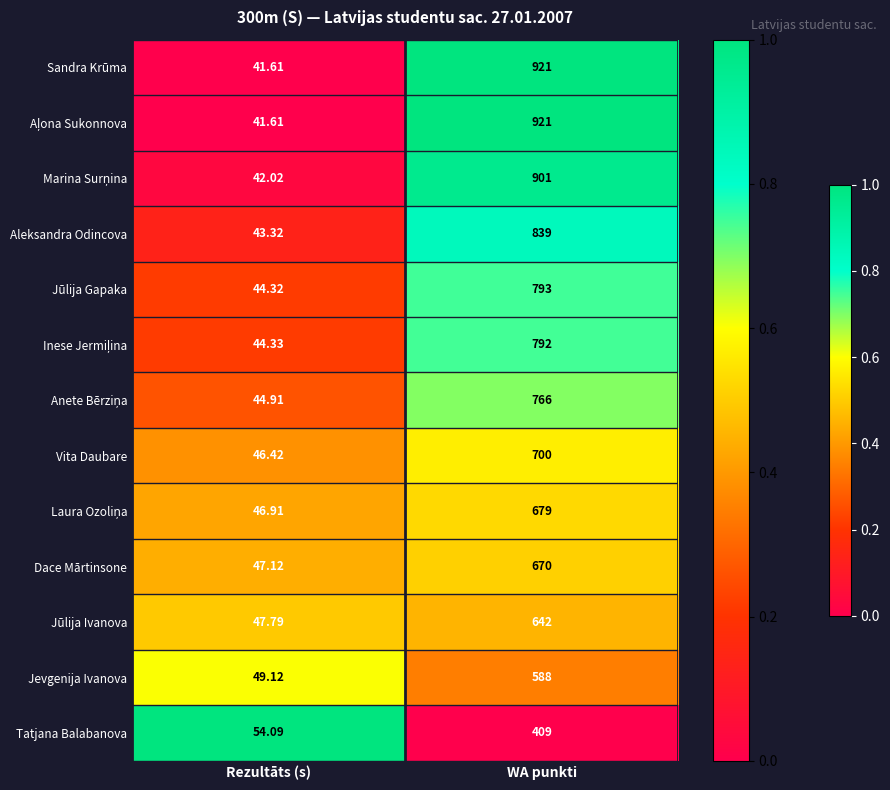

Which category has the lowest value in the Jevgenija Ivanova series?

Rezultāts (s)